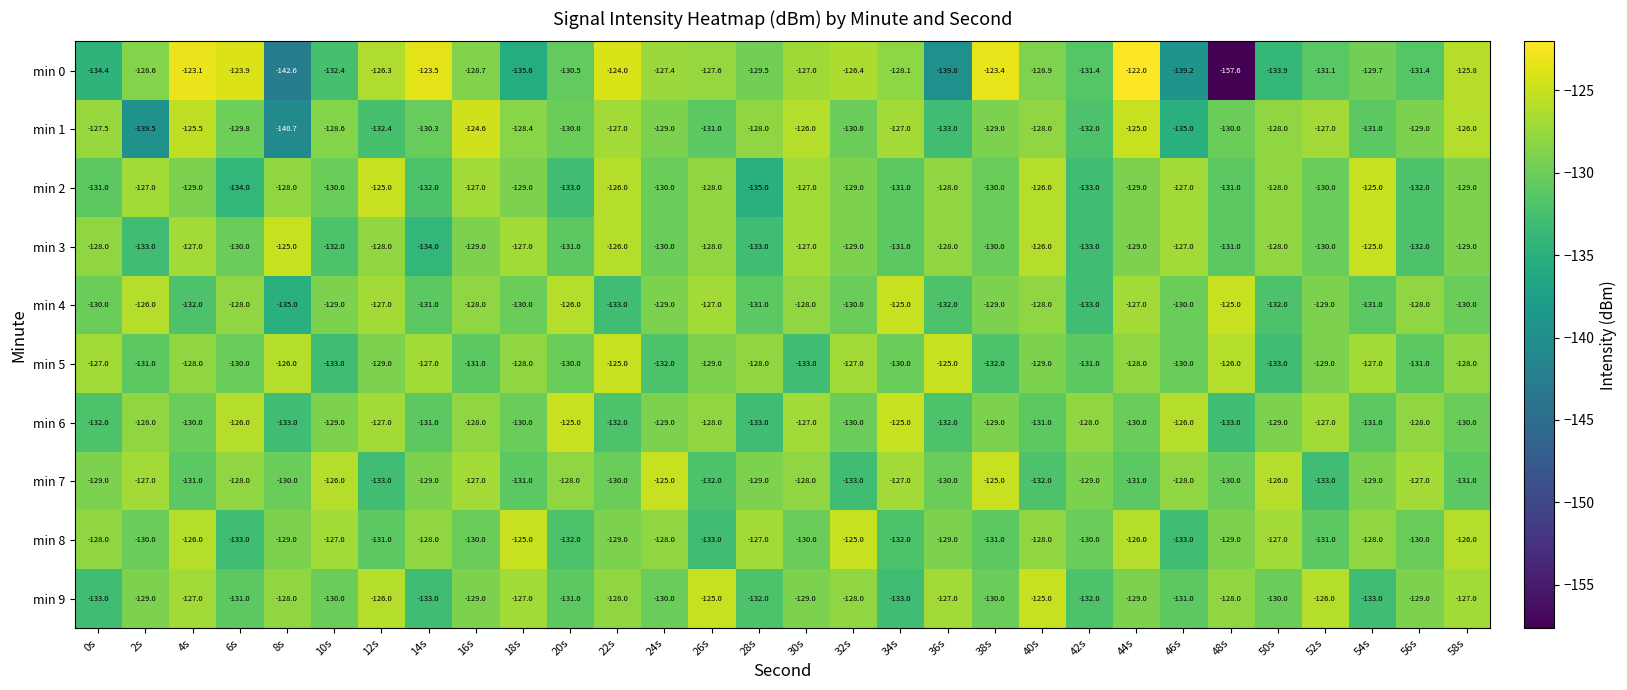

How many data points in min 9 are less than -129?

13